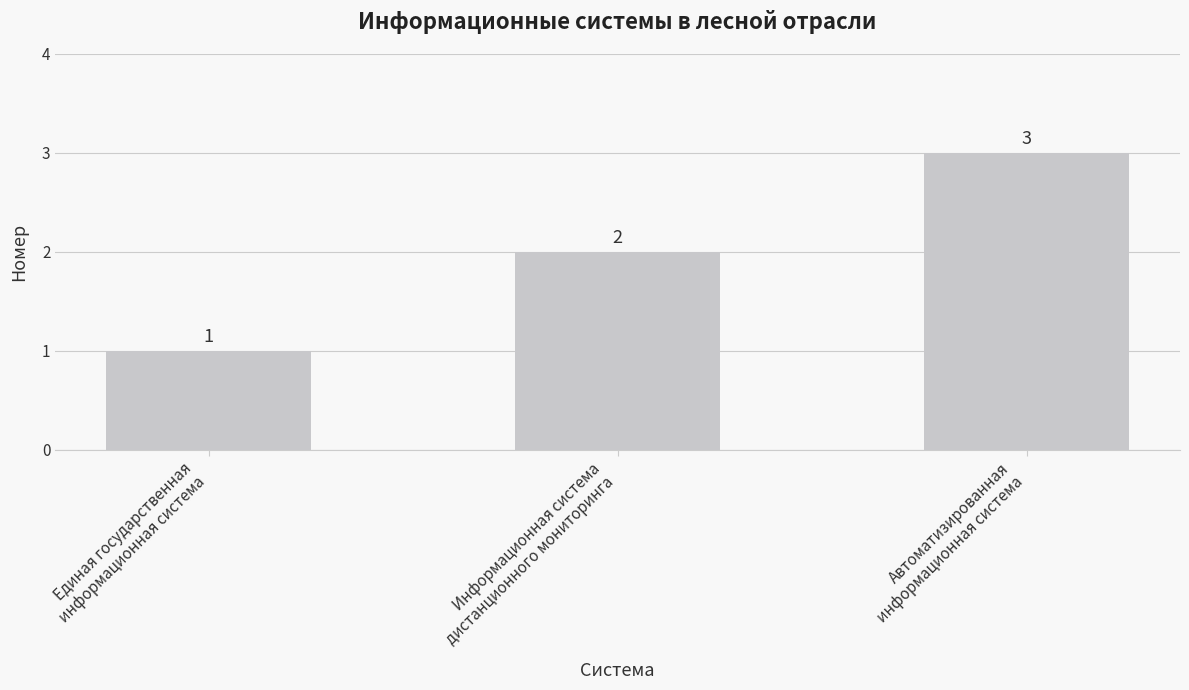

What is the sum of the values at Автоматизированная
информационная система and Информационная система
дистанционного мониторинга?

5